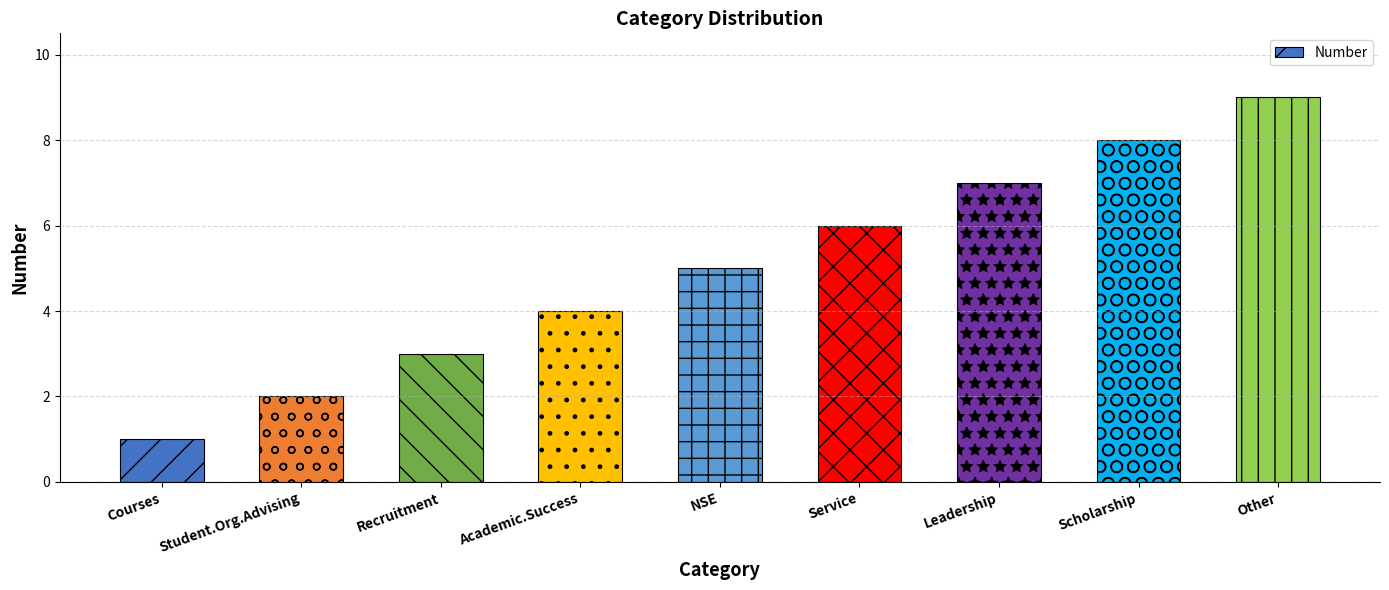

Reading left to right, list all the values displayed in this chart.

Courses=1	Student.Org.Advising=2	Recruitment=3	Academic.Success=4	NSE=5	Service=6	Leadership=7	Scholarship=8	Other=9